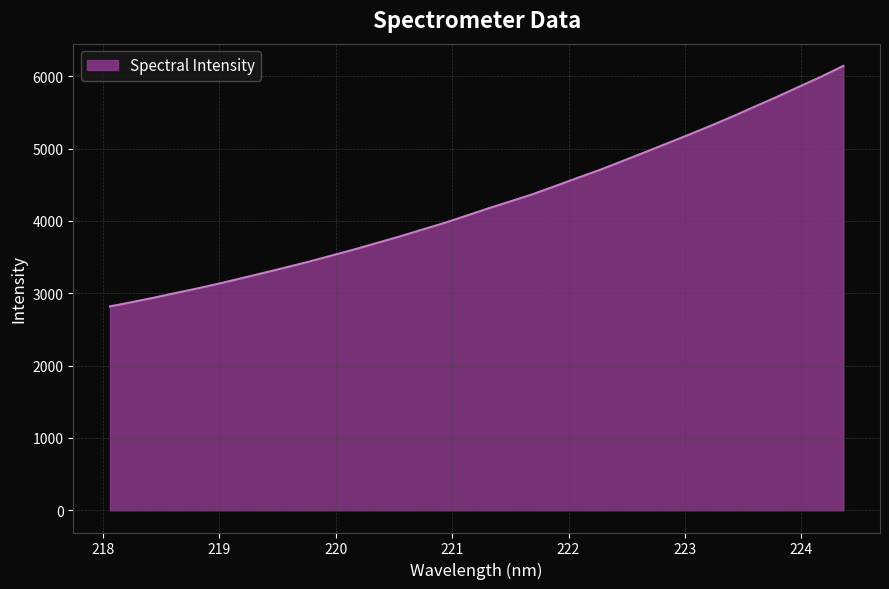

What is the maximum value shown in the chart?

6143.9